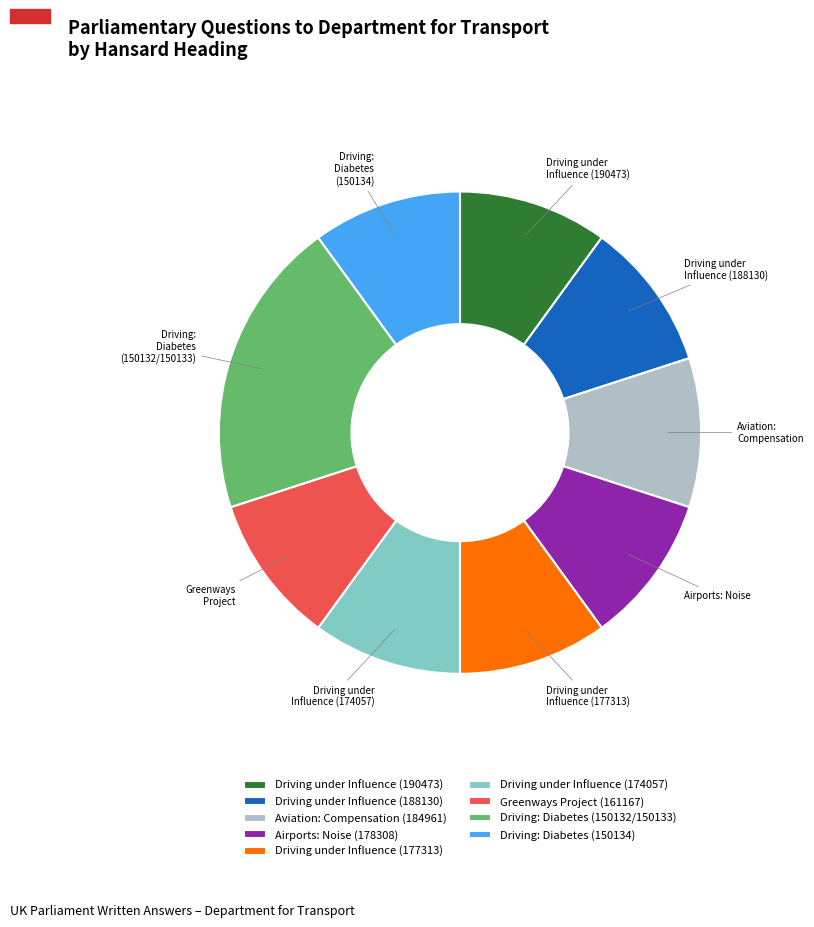

What is the largest slice in the pie chart?

Driving: Diabetes (150132/150133)